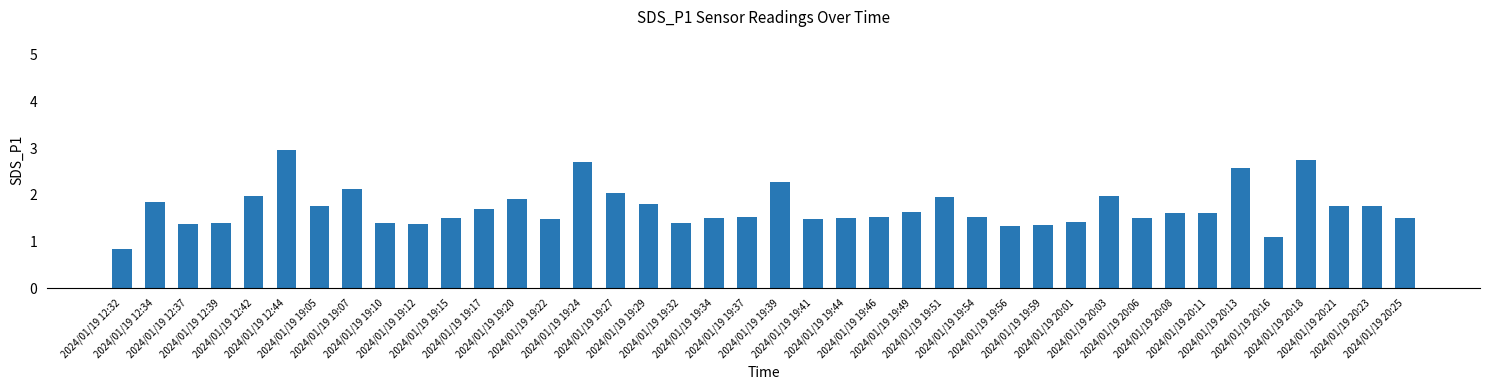

How many distinct data groups are displayed?

1